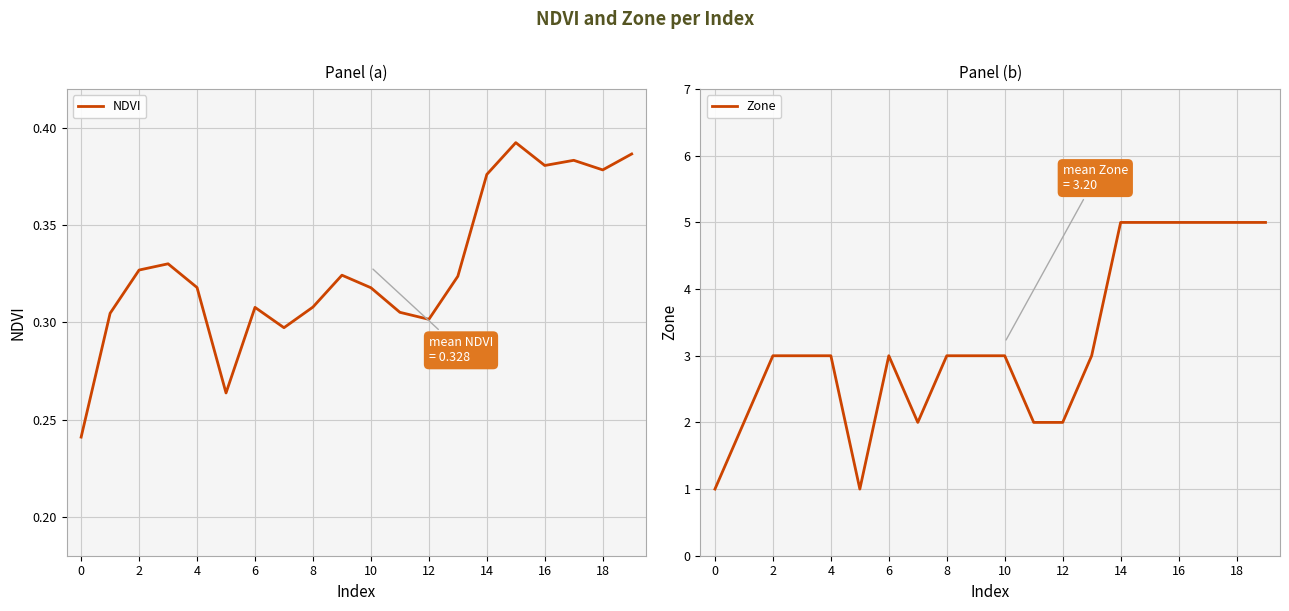

At how many categories does at least one series exceed 4?

6